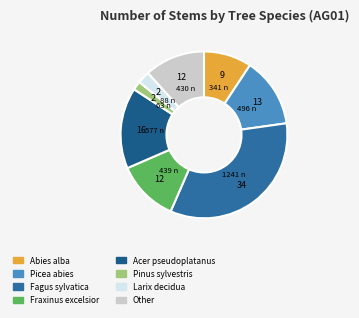

True or false: Other accounts for 1% of the total.

False